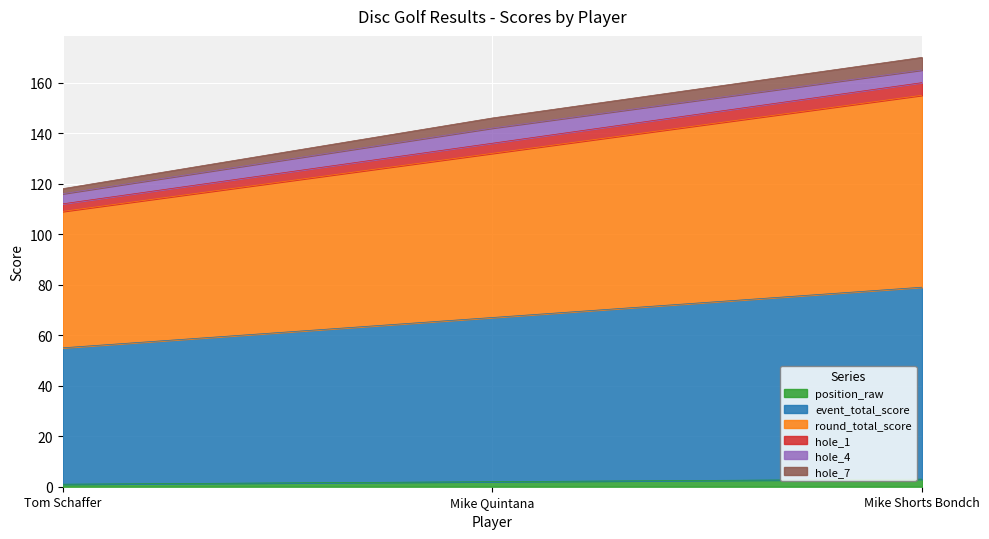

At which label is position_raw closest to 2?

Mike Quintana